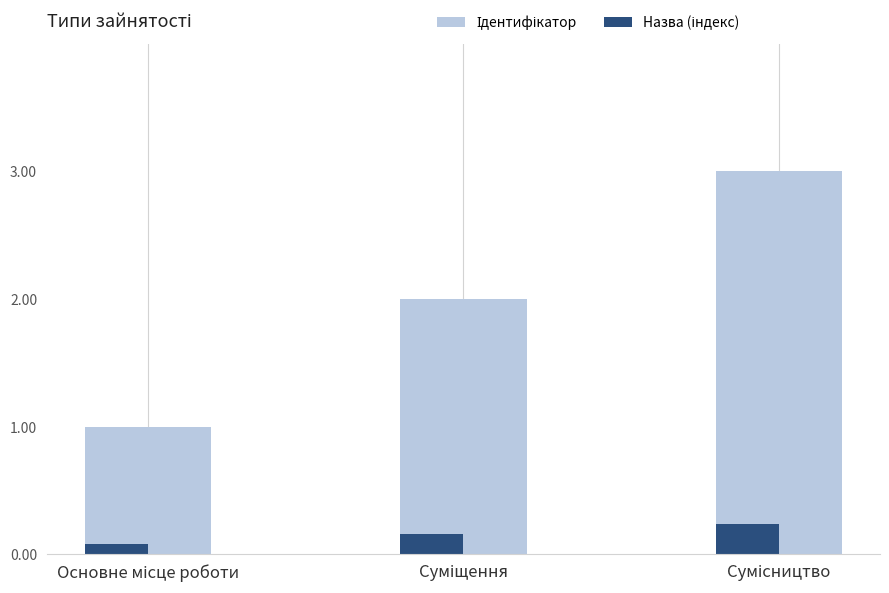

What is the greatest value displayed?

3.0